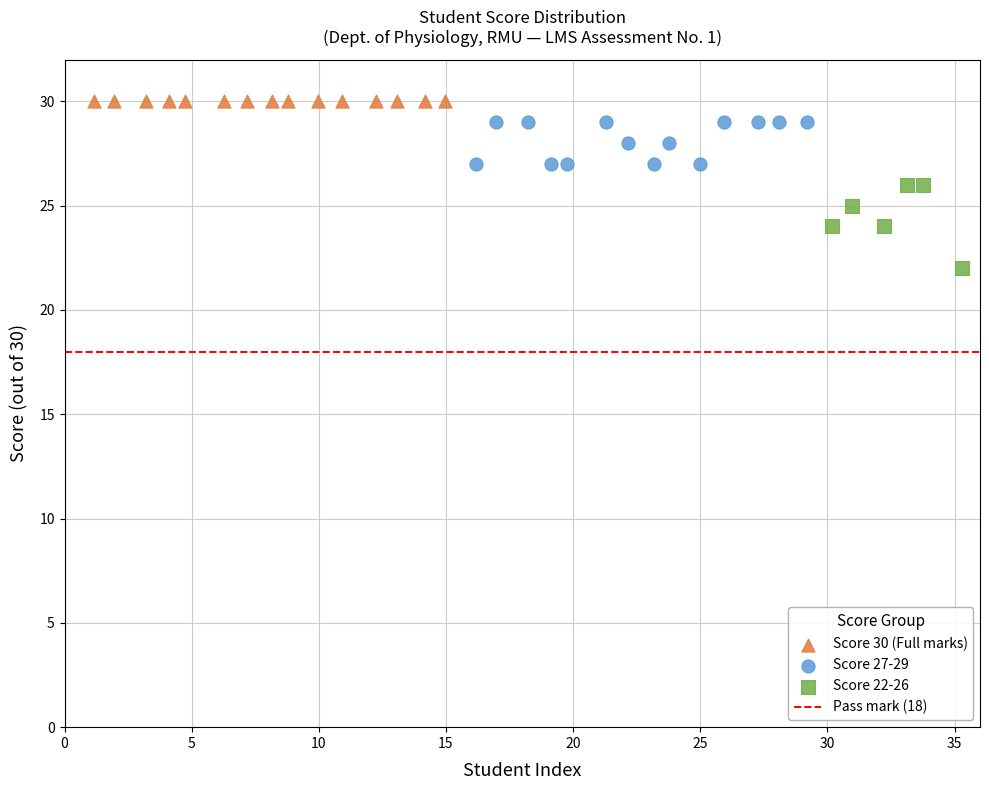

Which series reaches the minimum Y coordinate?

Score 22-26